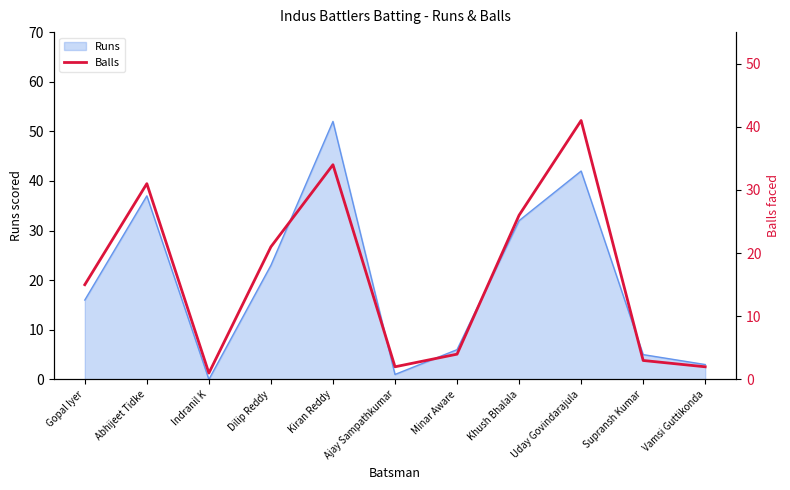

At which label does Runs reach its peak?

Kiran Reddy